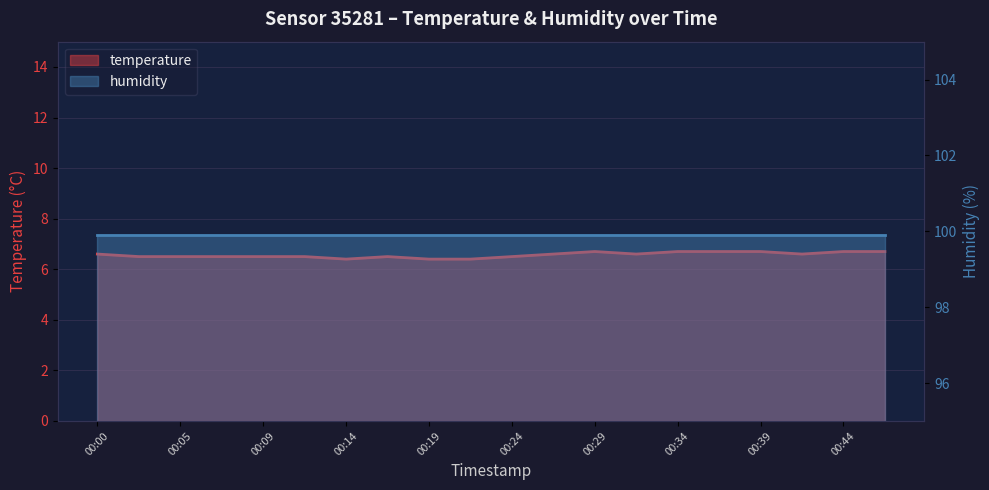

What is the maximum value shown in the chart?

6.7